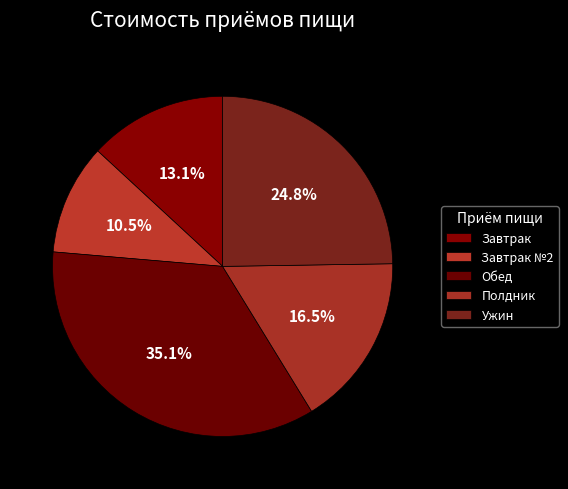

How many slices are in this pie chart?

5